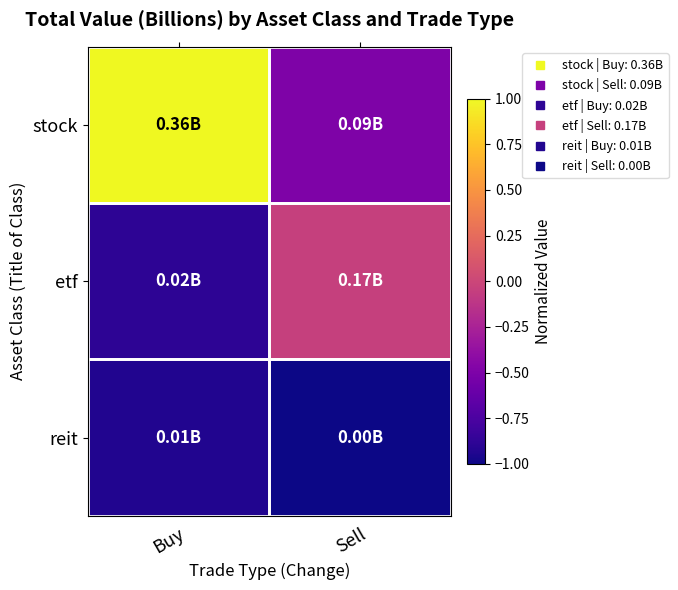

Between Sell and Buy, which is larger?

Buy